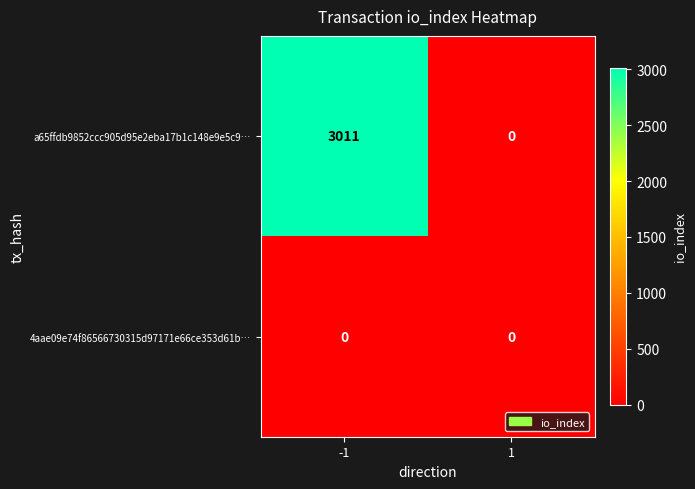

How many distinct data groups are displayed?

2